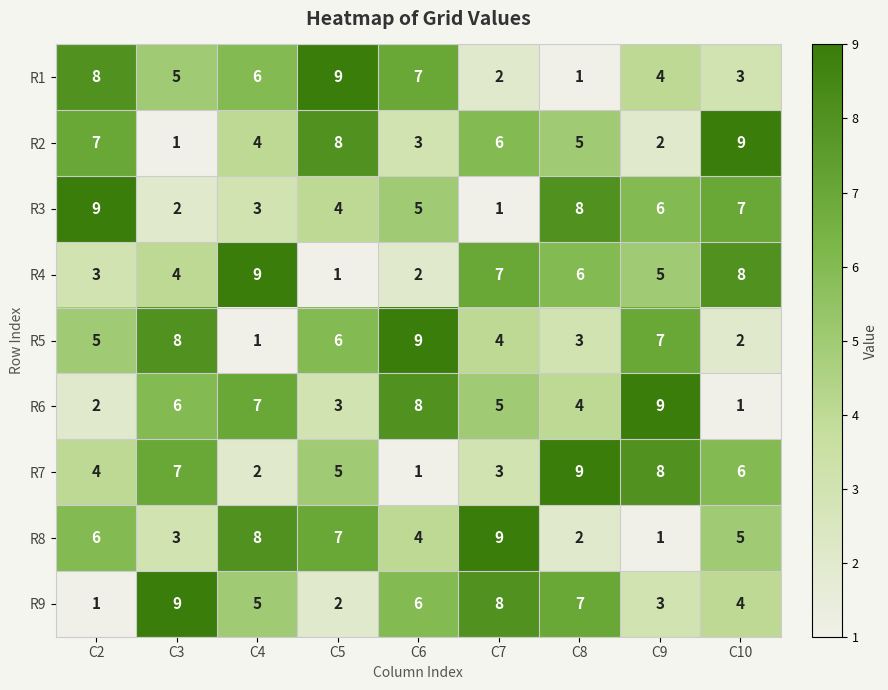

Is it true that R2 equals 3 at C6?

True